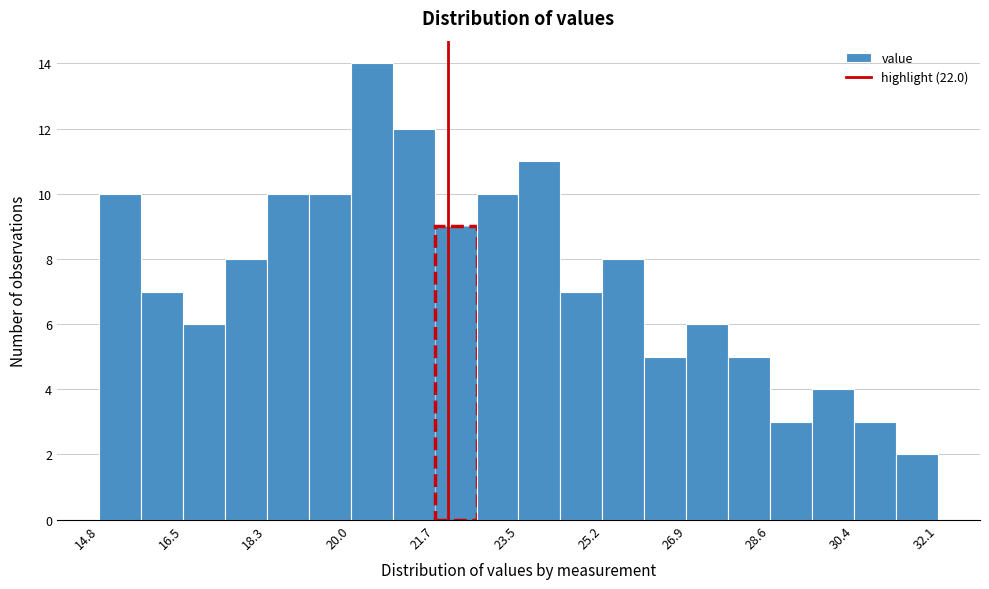

Which range on the x-axis has the tallest bar?

20.0 to 20.8